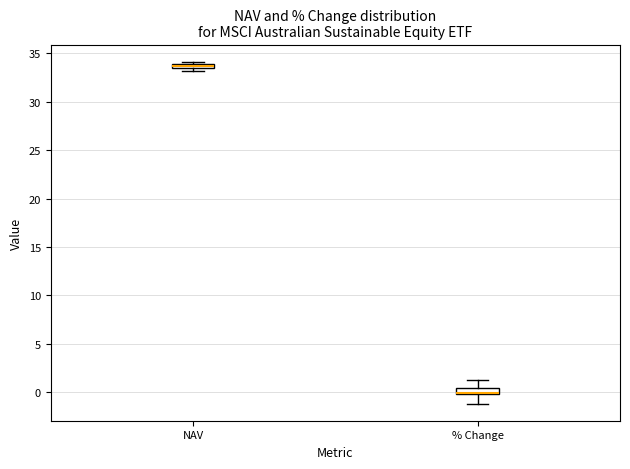

Where is the lower edge of the box for NAV on the y-axis? The values are not printed on the chart, so give them approximately, as read against the axis.

33.5